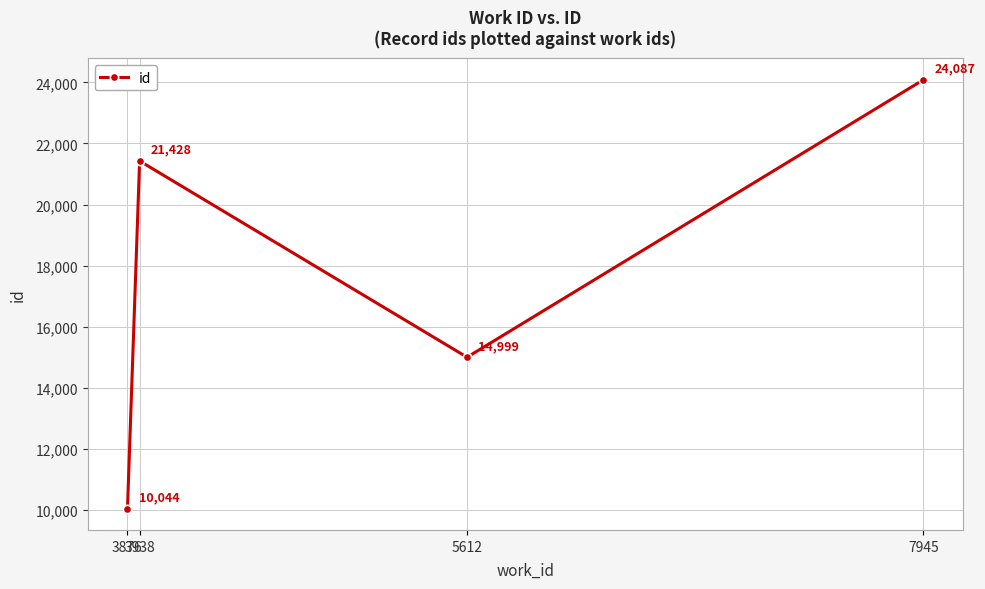

The chart shows a value of 10044 at 3876. True or false?

True